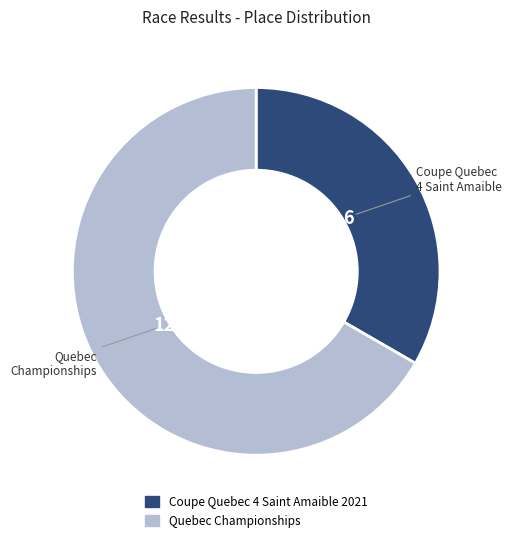

True or false: Quebec Championships accounts for 57% of the total.

False